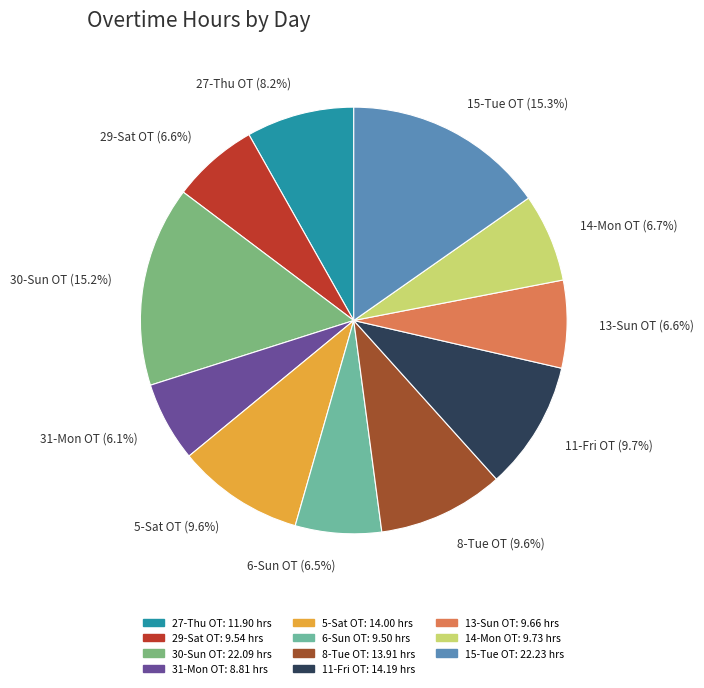

To the nearest percent, what portion does 13-Sun OT represent?

7%